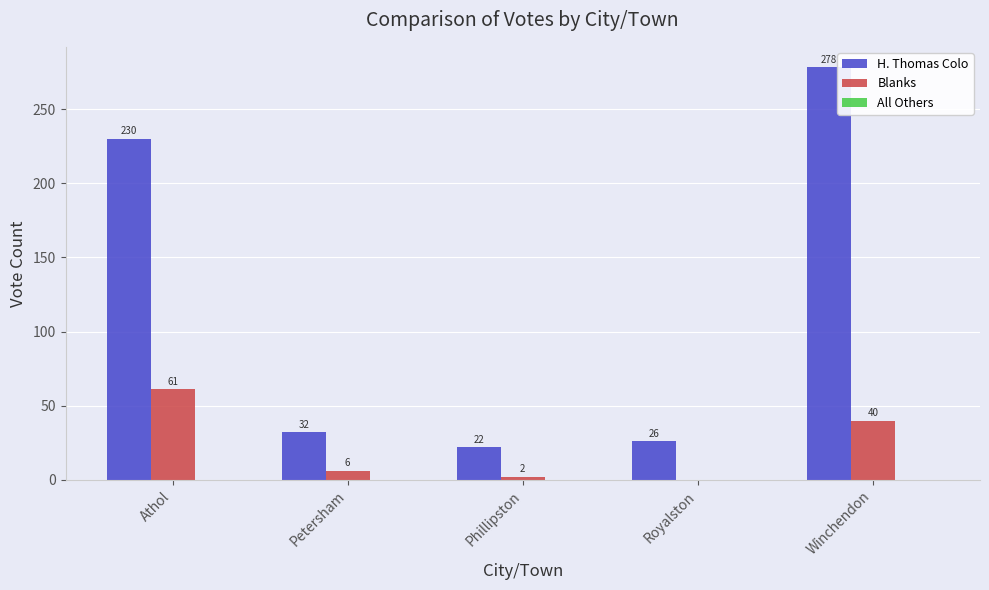

At which category does the chart reach its peak across all series?

Winchendon